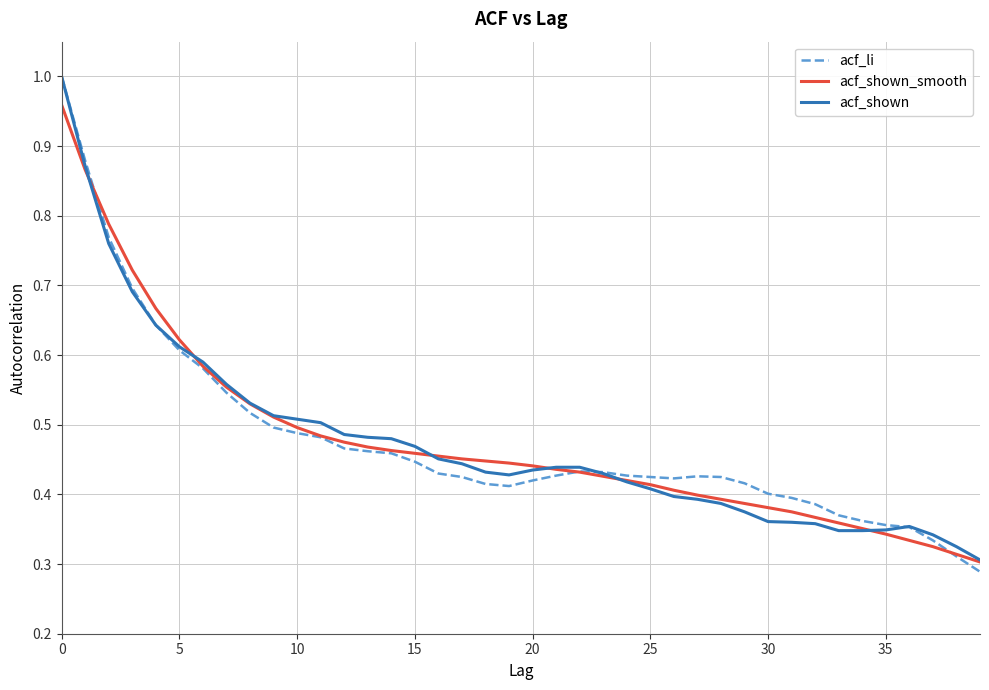

What are all the series names shown in the legend?

acf_li, acf_shown_smooth, acf_shown